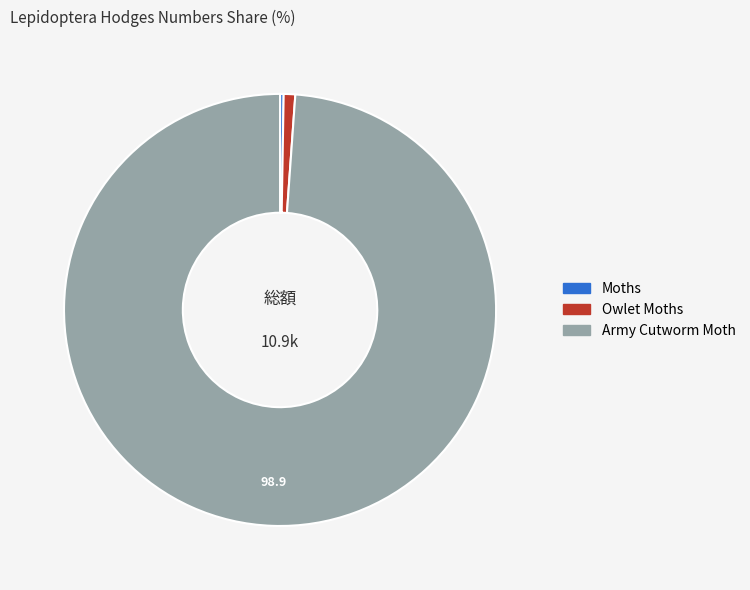

Which category has the biggest portion of the pie?

Army Cutworm Moth